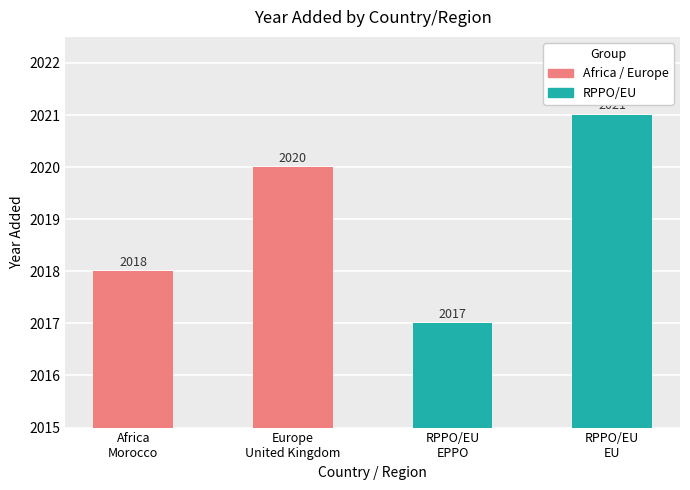

How many data points are less than 2020?

2